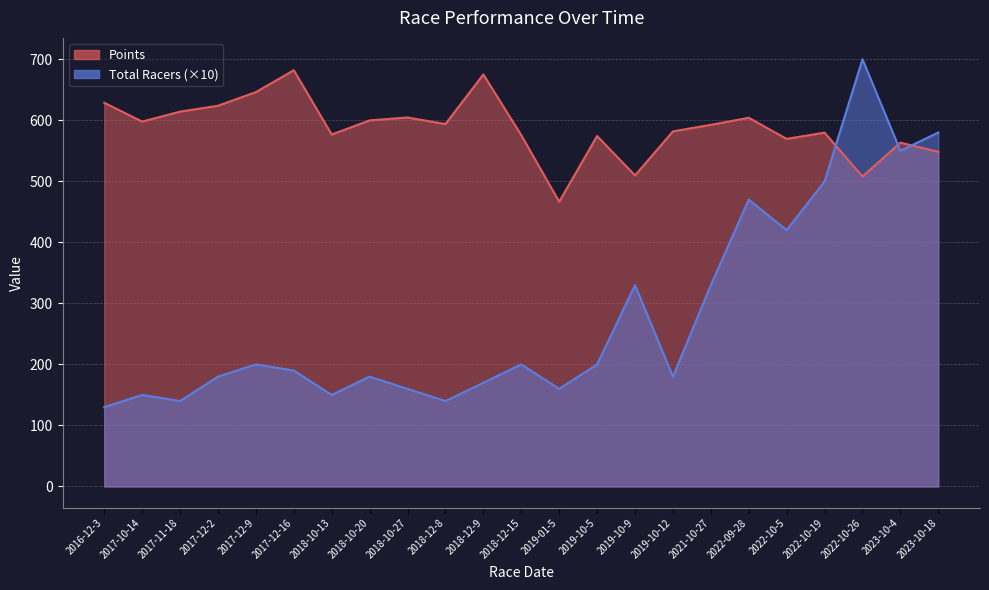

What is the value of the Total Racers point at the 14th from the left?

200.0